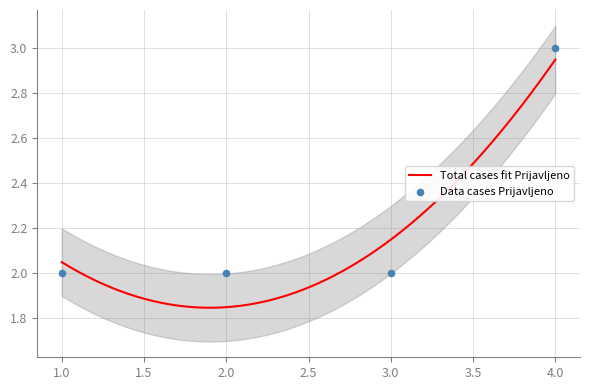

Which has a higher value, 3 or 2?

3